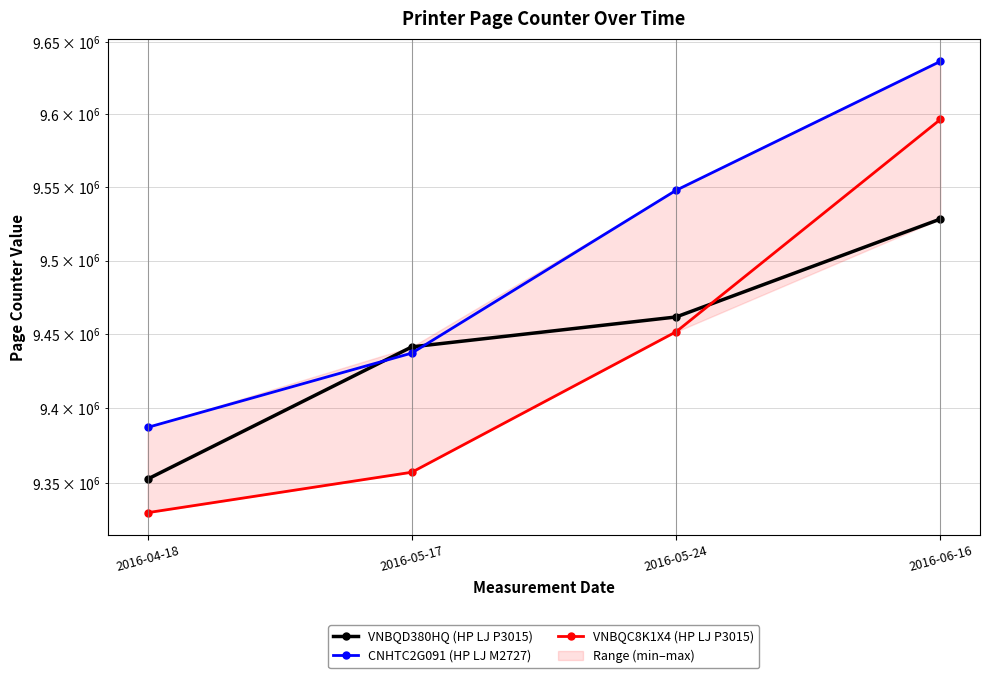

At how many categories does at least one series exceed 9533700?

2